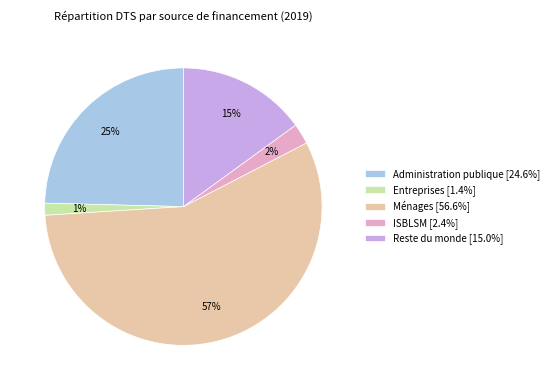

How many slices are in this pie chart?

5